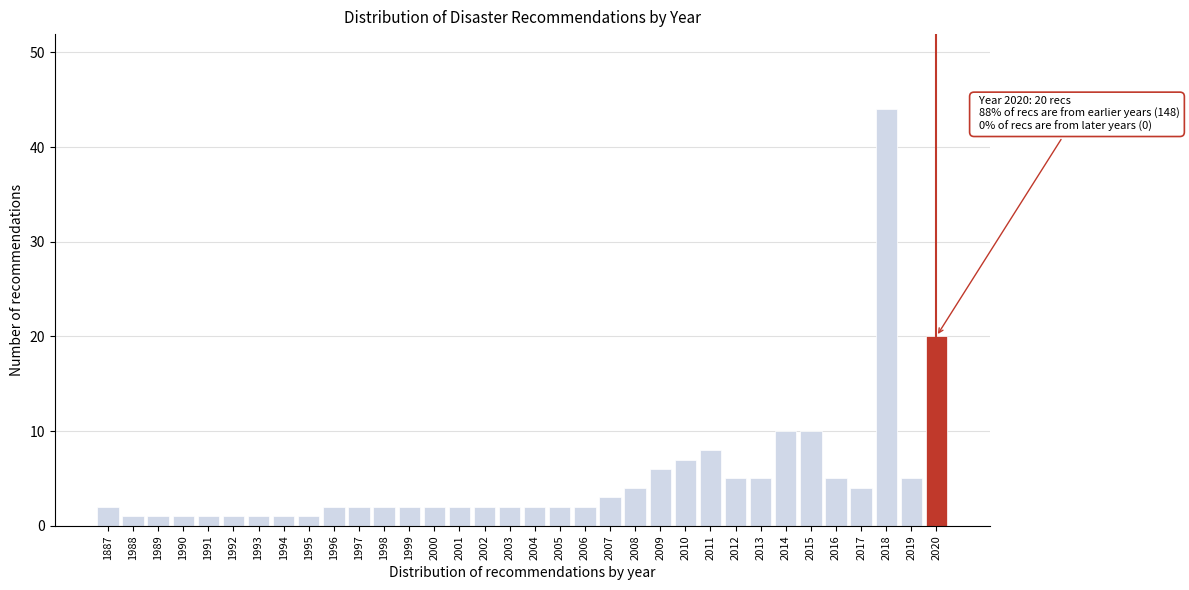

What is the approximate value at 2013?

5